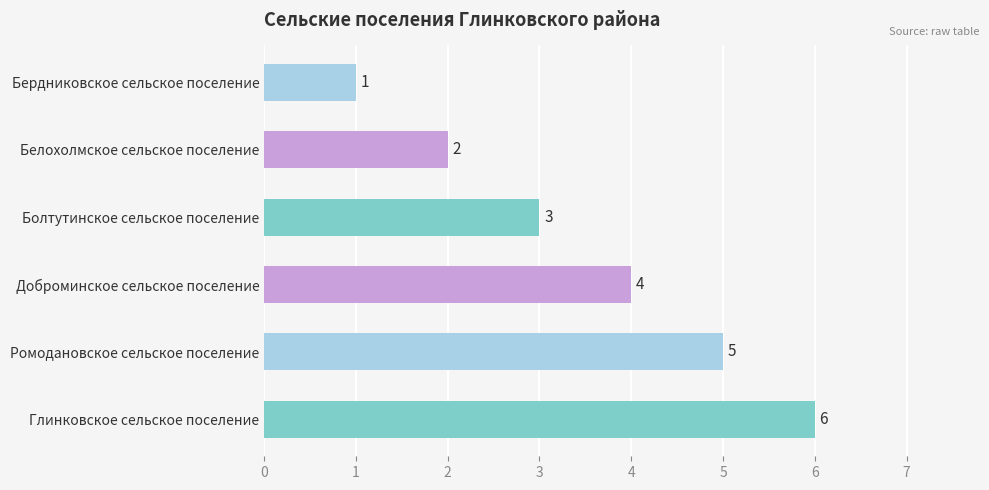

Which label corresponds to the largest value in the chart?

Глинковское сельское поселение